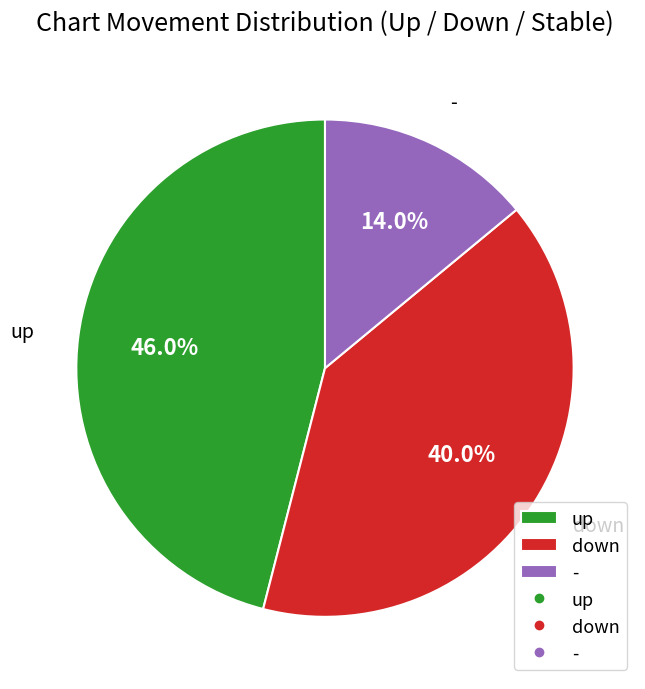

How many segments does this pie chart have?

3